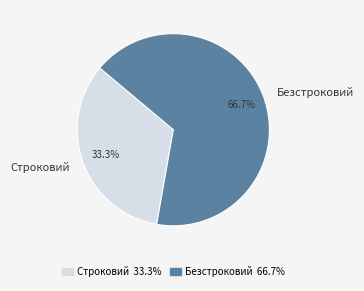

Does Строковий represent more than half of the total?

No